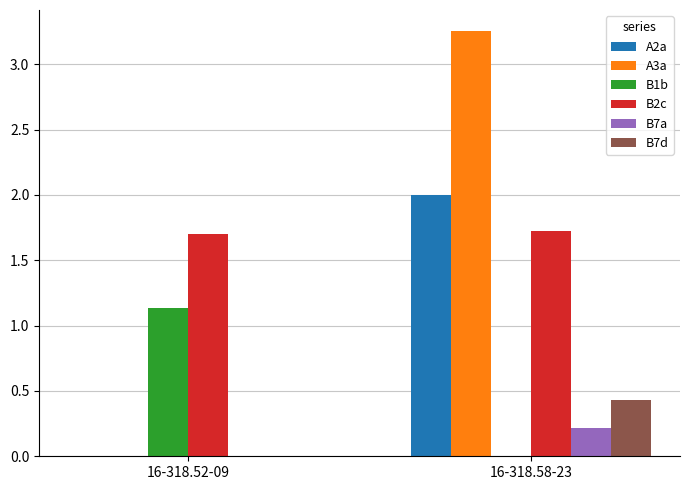

The value of B2c at 16-318.52-09 is 2.7. True or false?

False